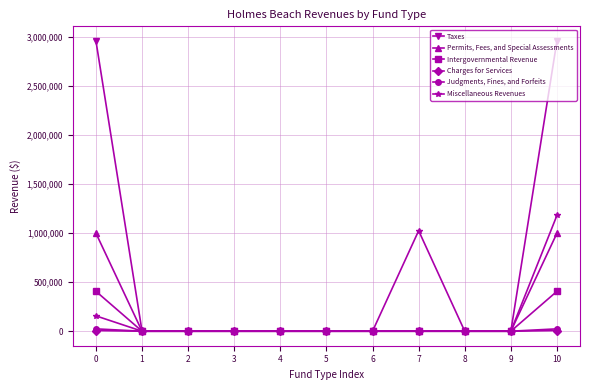

What is the sum of the Taxes values at 6 and 10?

2960013